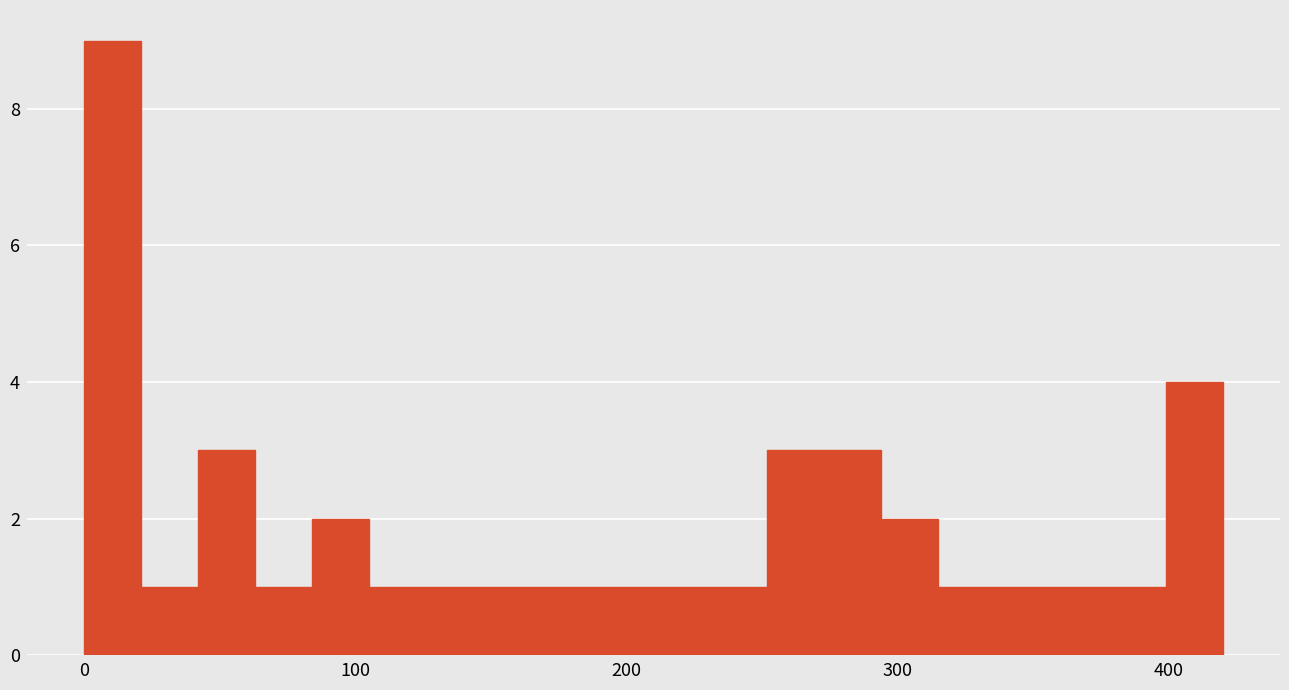

Around what value on the x-axis is the tallest bar? Give the approximate position of its centre, as read against the axis.

10